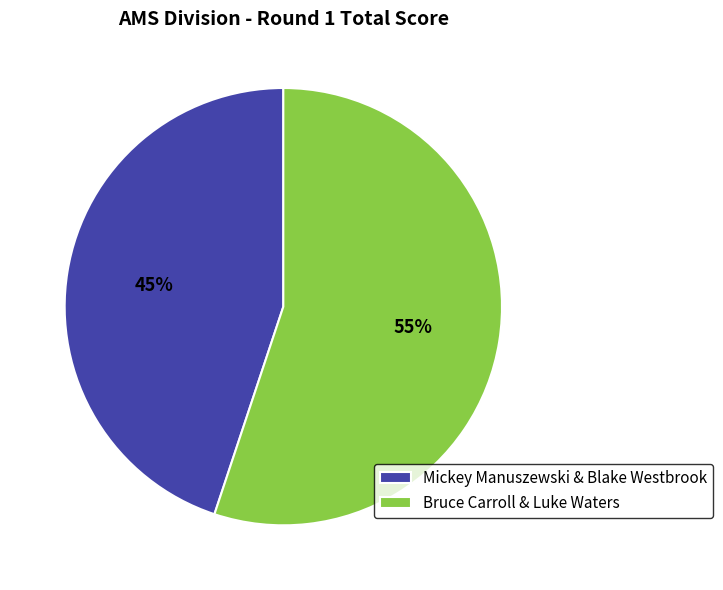

What is the ratio of the value at Mickey Manuszewski & Blake Westbrook to the value at Bruce Carroll & Luke Waters?

0.8